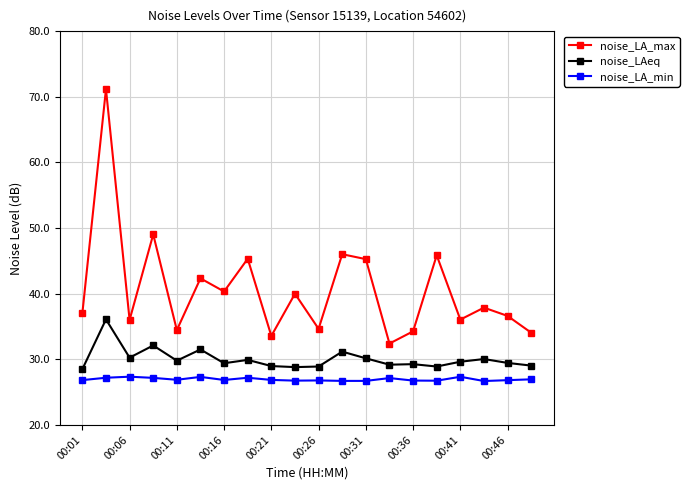

True or false: noise_LA_min and noise_LAeq cross at least once.

False